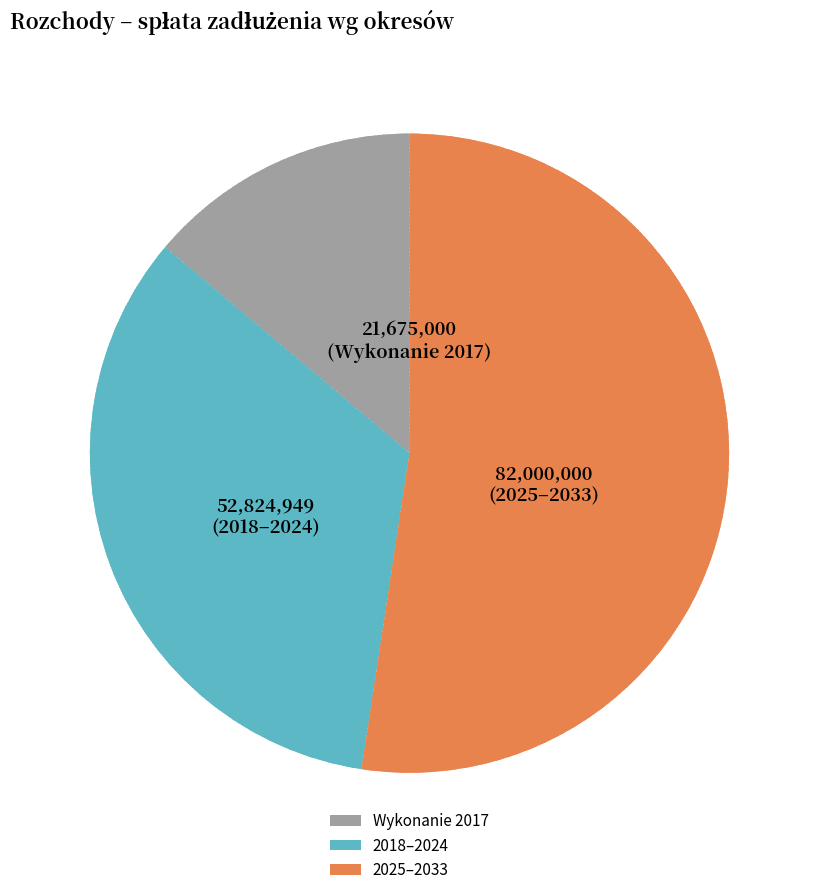

The 2025–2033 slice represents 52% of the pie. True or false?

True